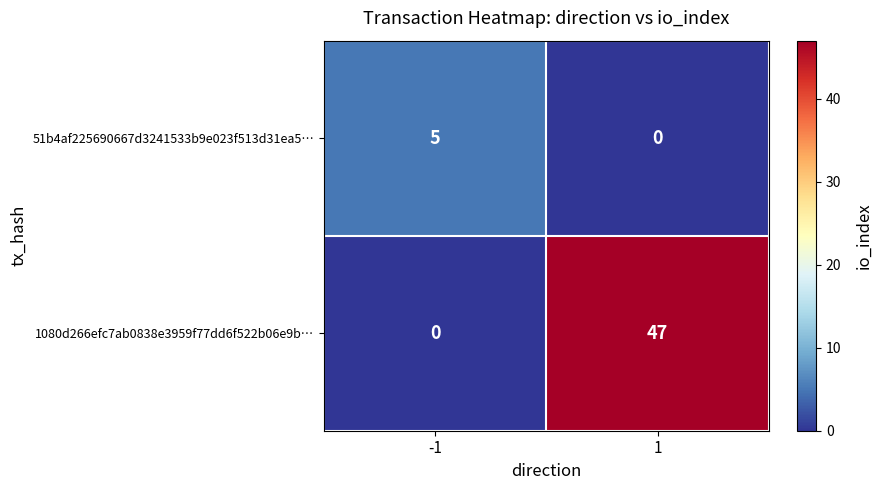

What is the highest value of the 51b4af225690667d3241533b9e023f513d31ea5… series?

5